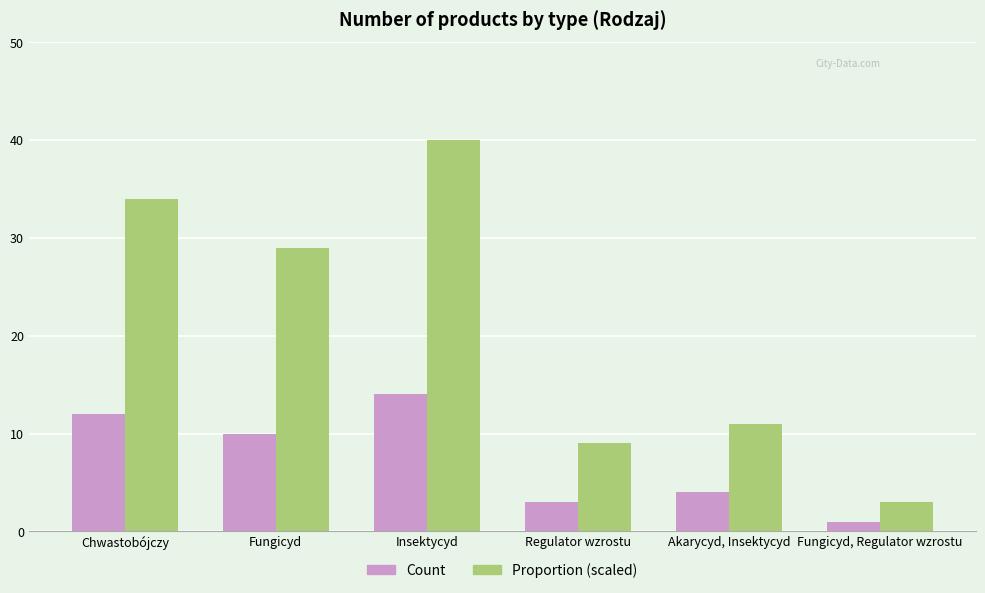

Which label corresponds to the largest value in the chart?

Insektycyd